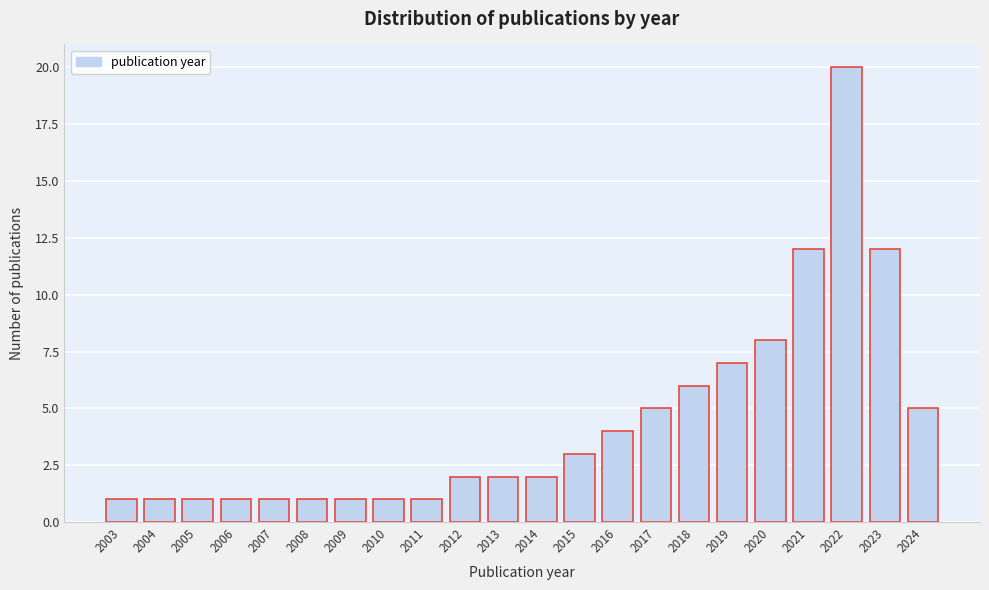

Reading left to right, list all the values displayed in this chart.

1	1	1	1	1	1	1	1	1	2	2	2	3	4	5	6	7	8	12	20	12	5